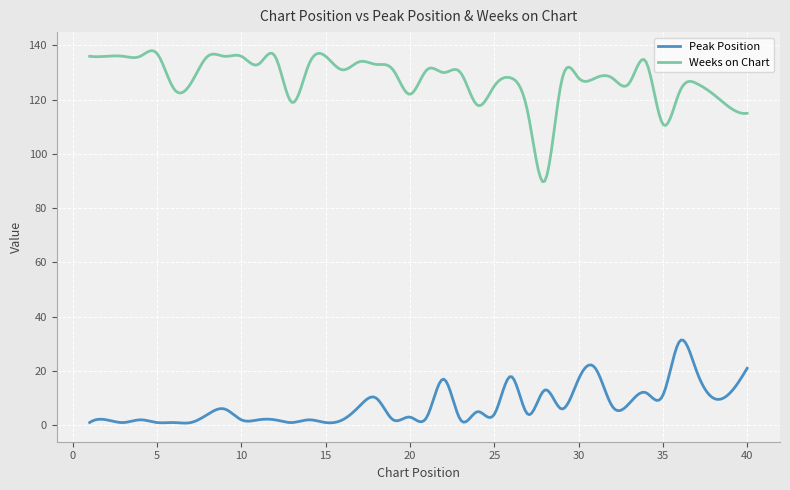

What is the difference between the maximum and minimum values in the Weeks on Chart series?

48.3